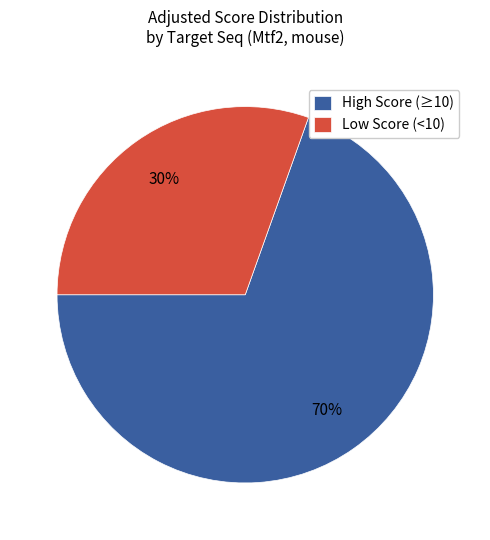

Count the number of slices in the pie.

2